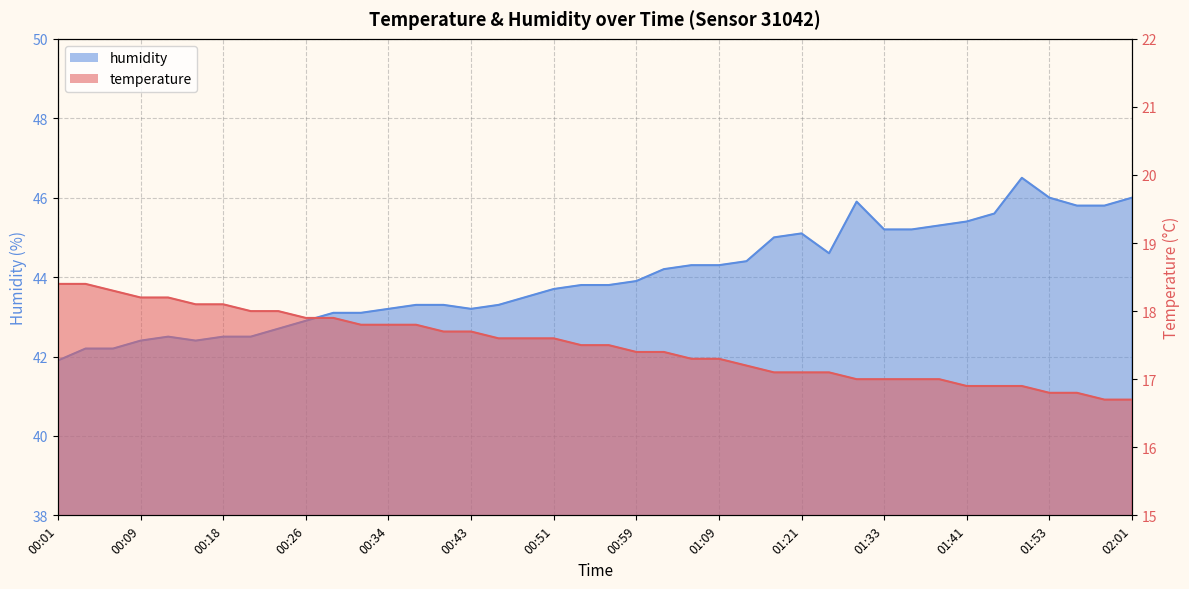

List the series in order of their overall mean, highest first.

humidity, temperature